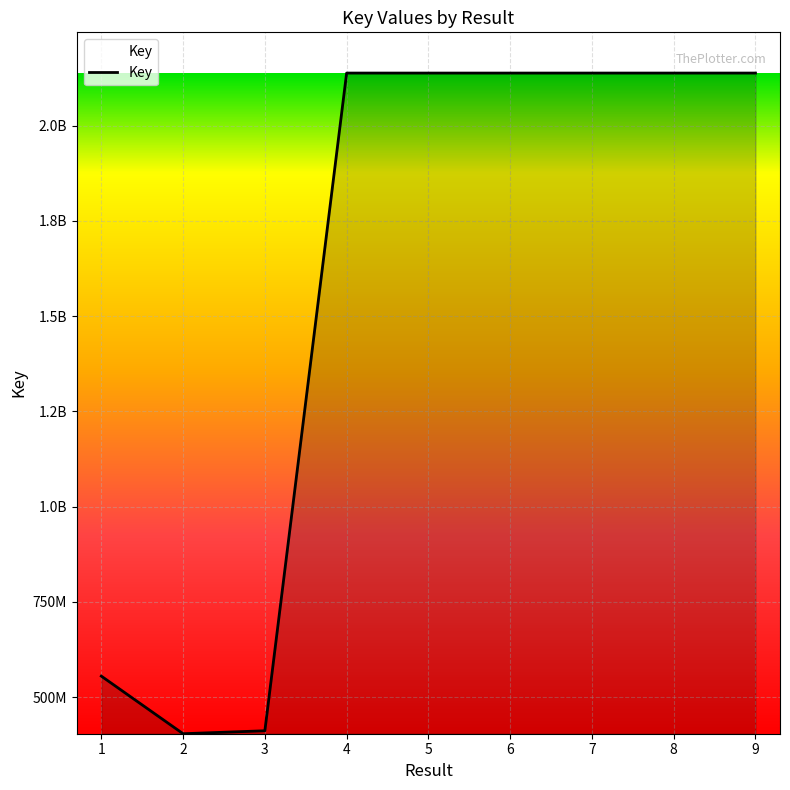

What is the sum of the values at 5 and 6?

4275387933